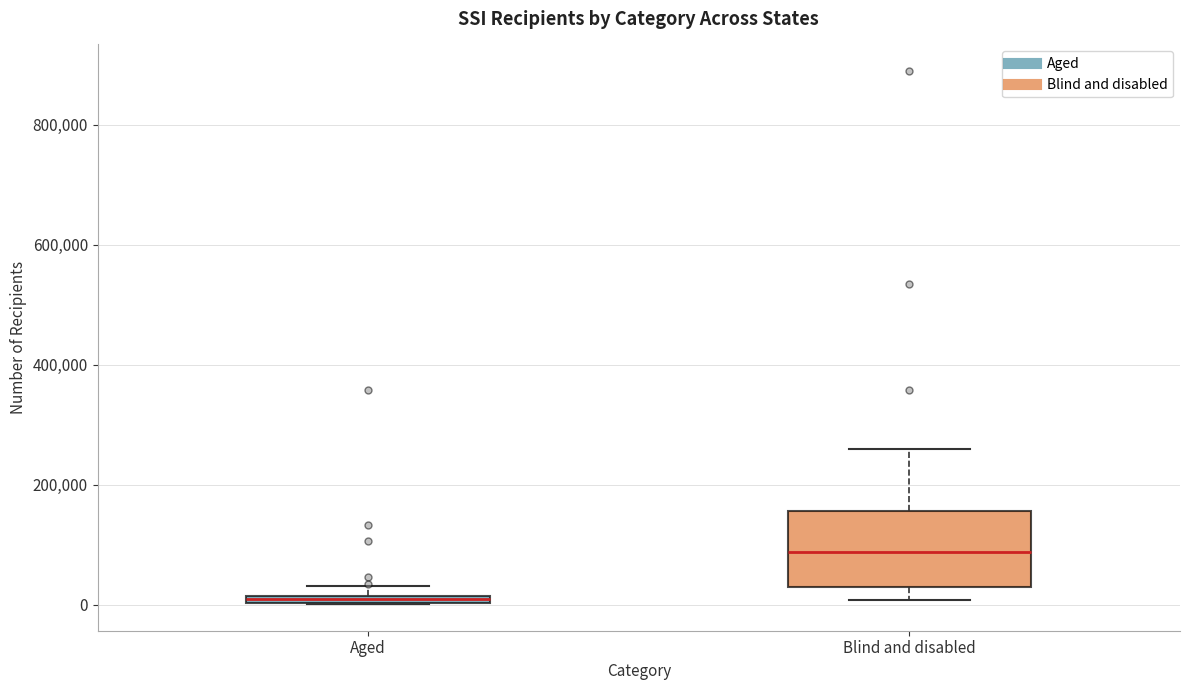

Where is the lower edge of the box for Blind and disabled on the y-axis? The values are not printed on the chart, so give them approximately, as read against the axis.

20000